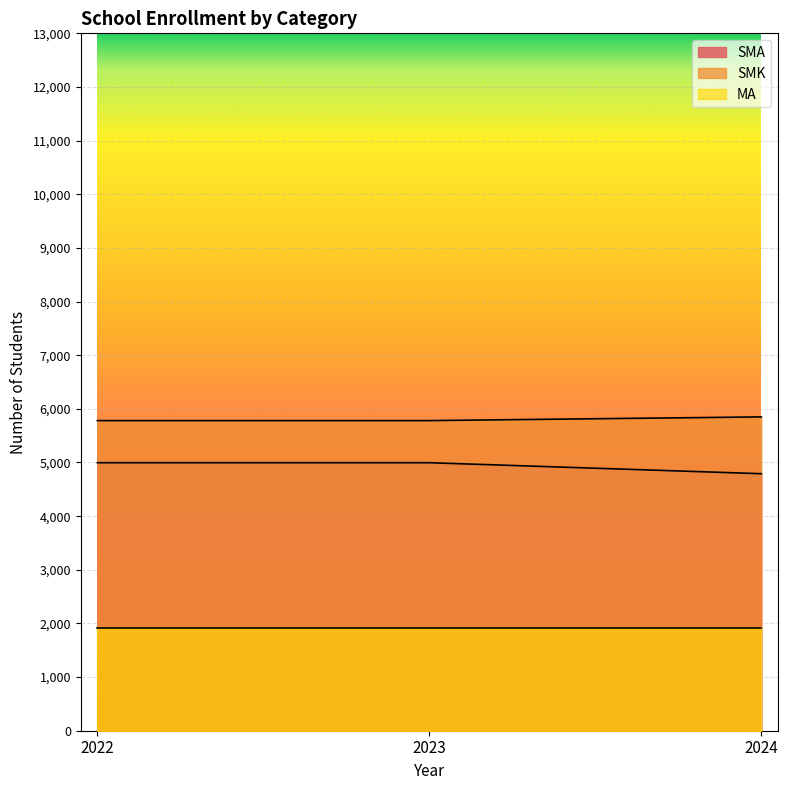

Rank the series at 2022 from lowest to highest value.

MA, SMA, SMK